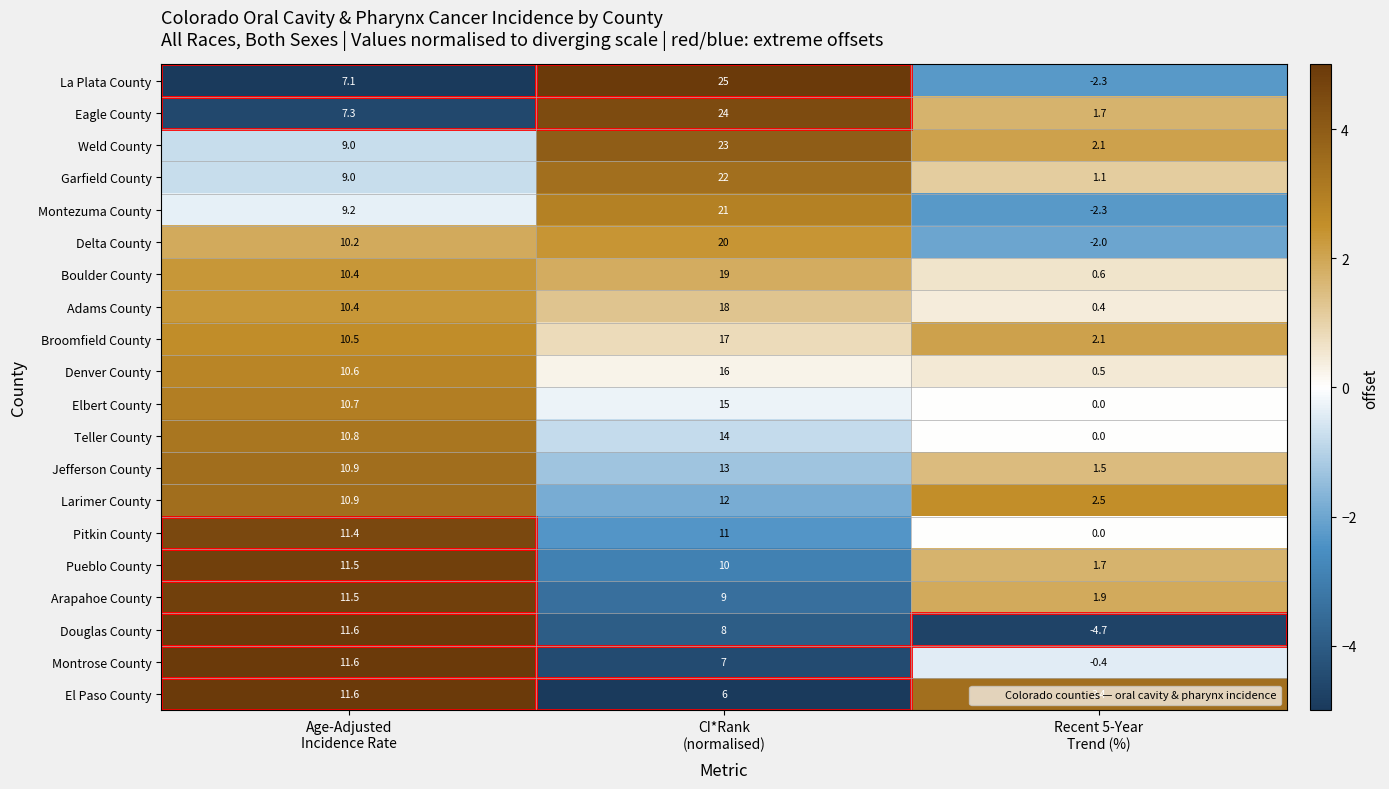

What is the maximum value shown in the chart?

25.0